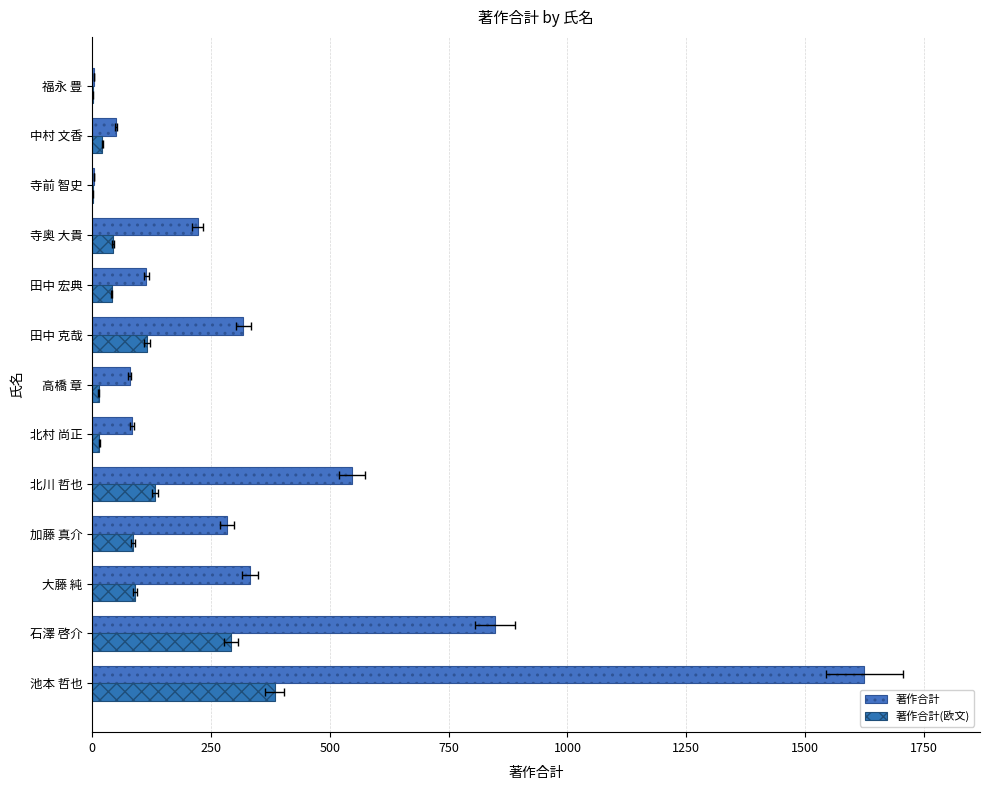

What is the smallest value displayed?

1